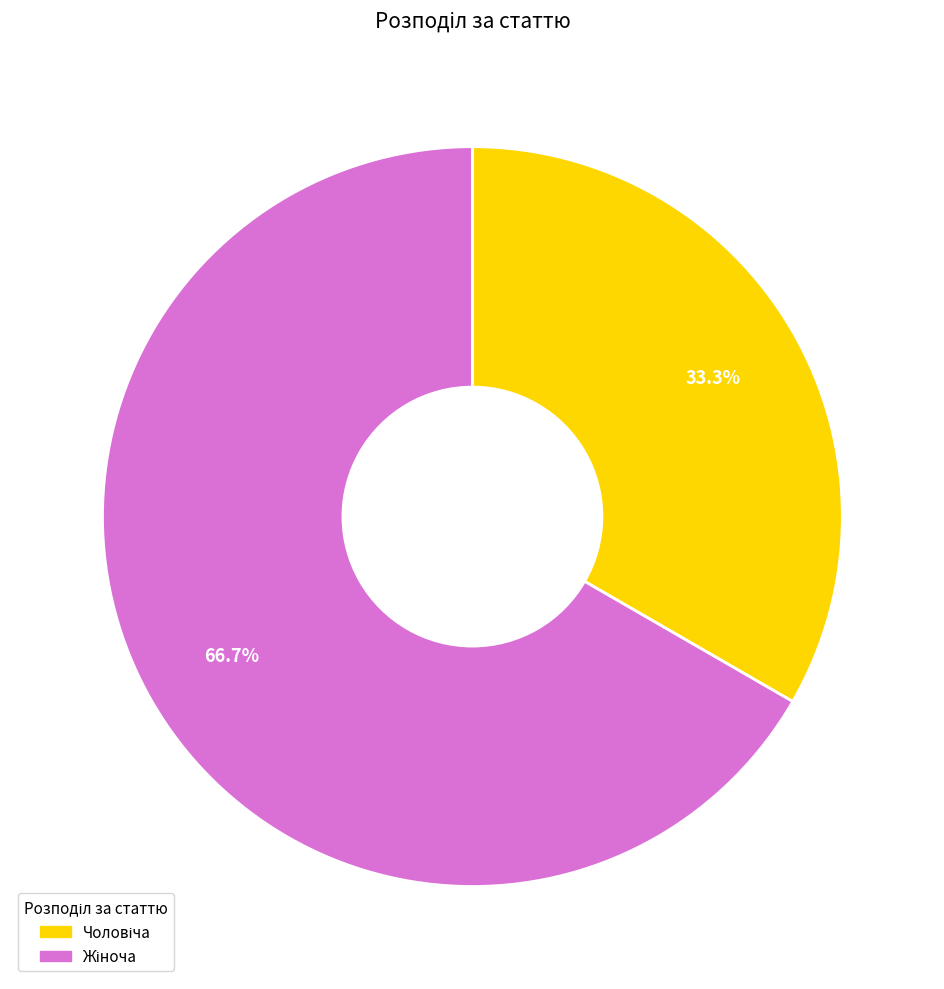

Does any single category account for the majority?

Yes